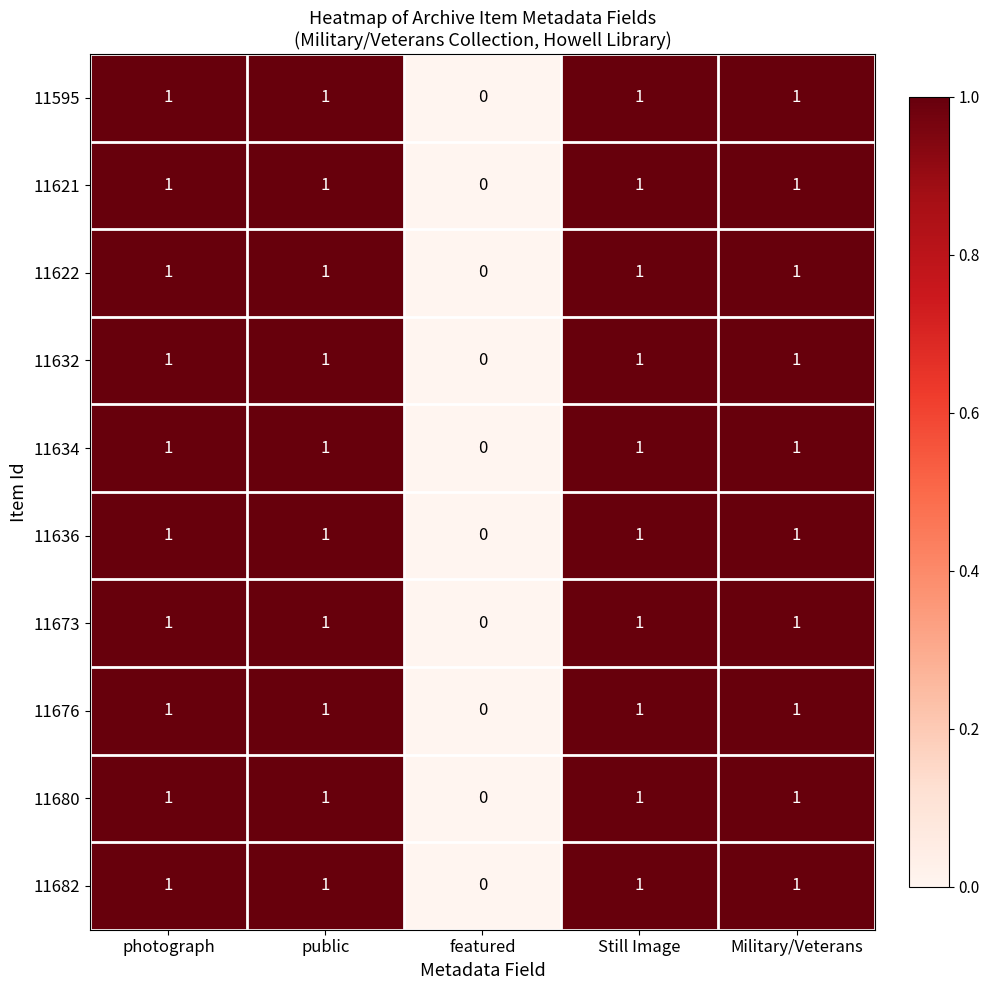

True or false: 11621 has a value of 1 at Still Image.

True